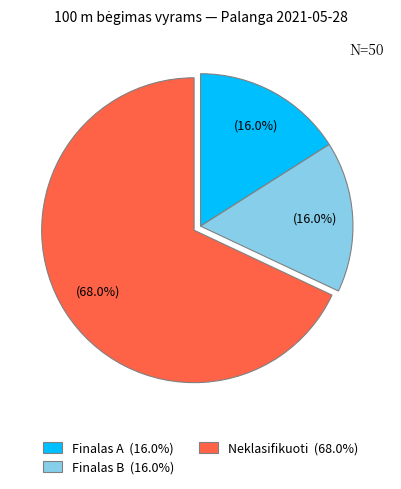

To the nearest percent, what is the average slice percentage?

33%